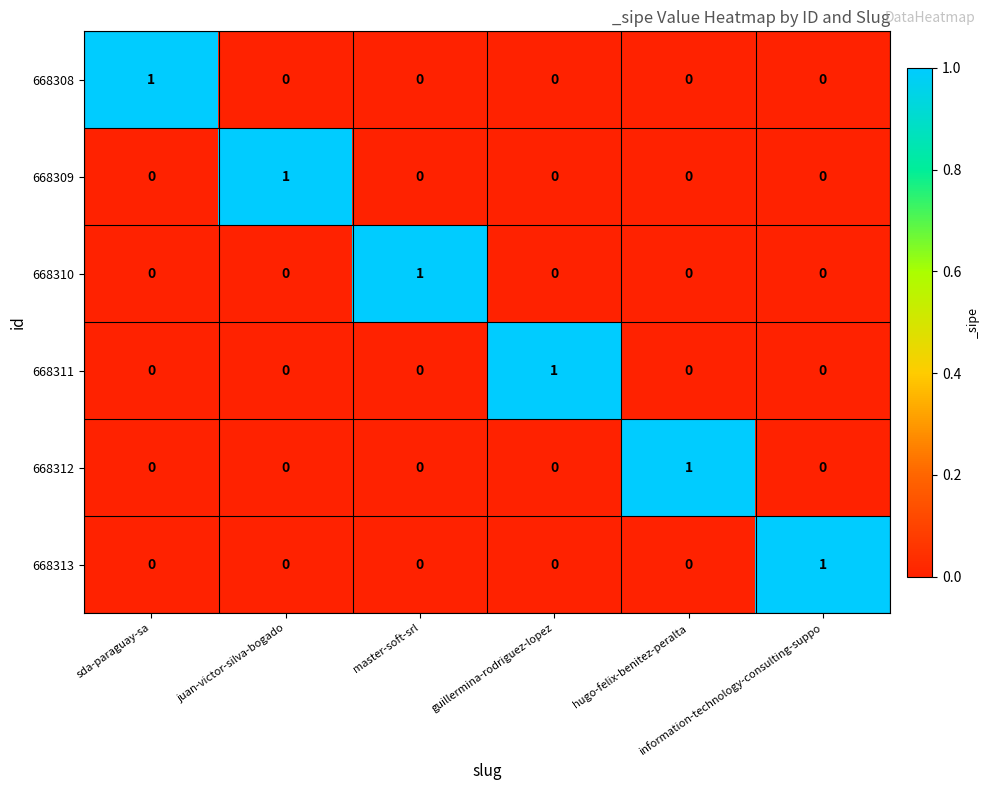

Count the 668310 values in the range 0 to 1.

6